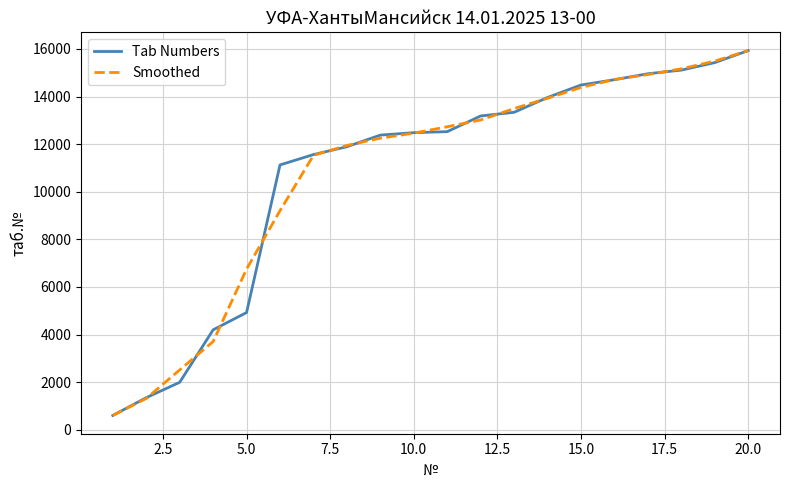

Is this an area chart (filled region under the line)?

No